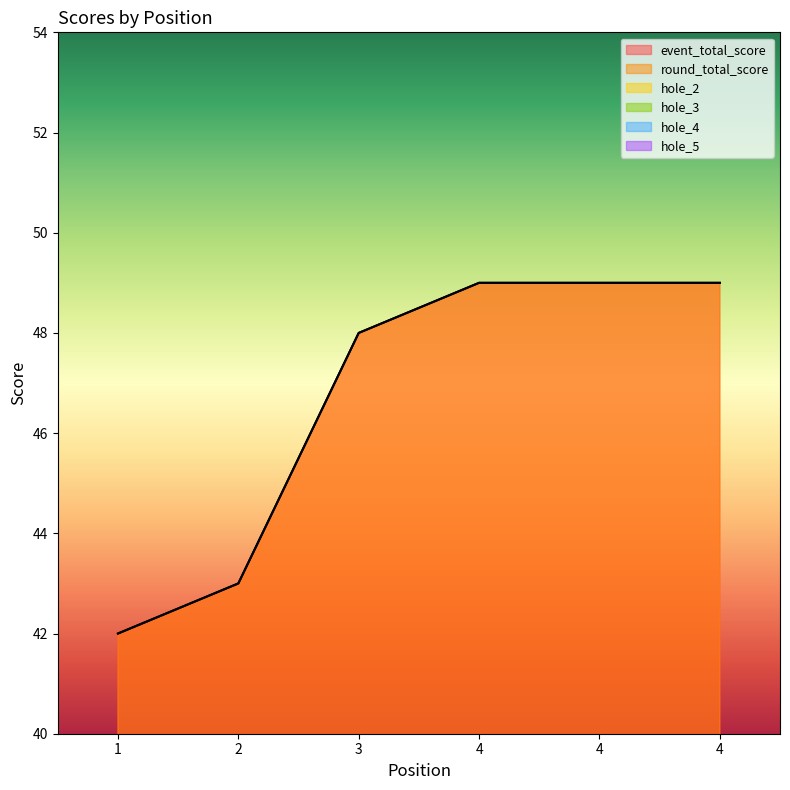

Which category has the highest value across all series?

4